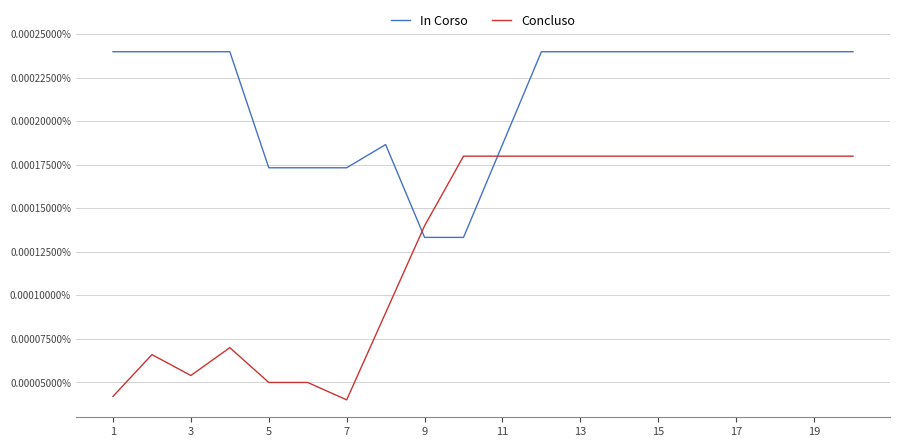

How many interior local peaks does the Concluso series have?

2